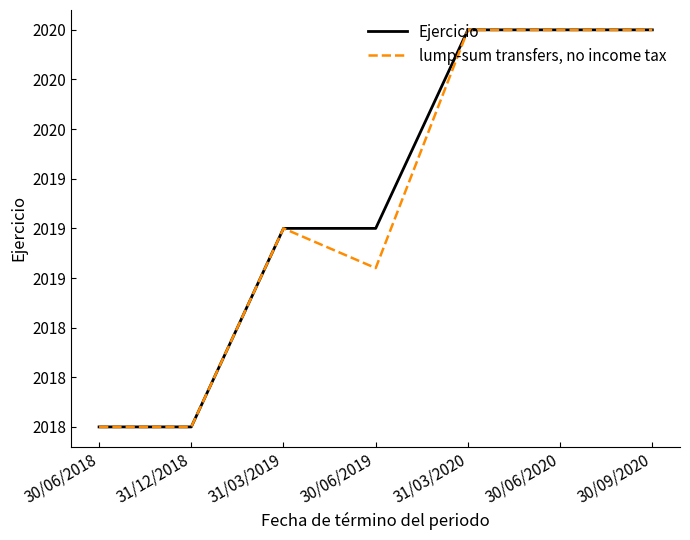

Does the chart display data point markers on the line(s)?

No